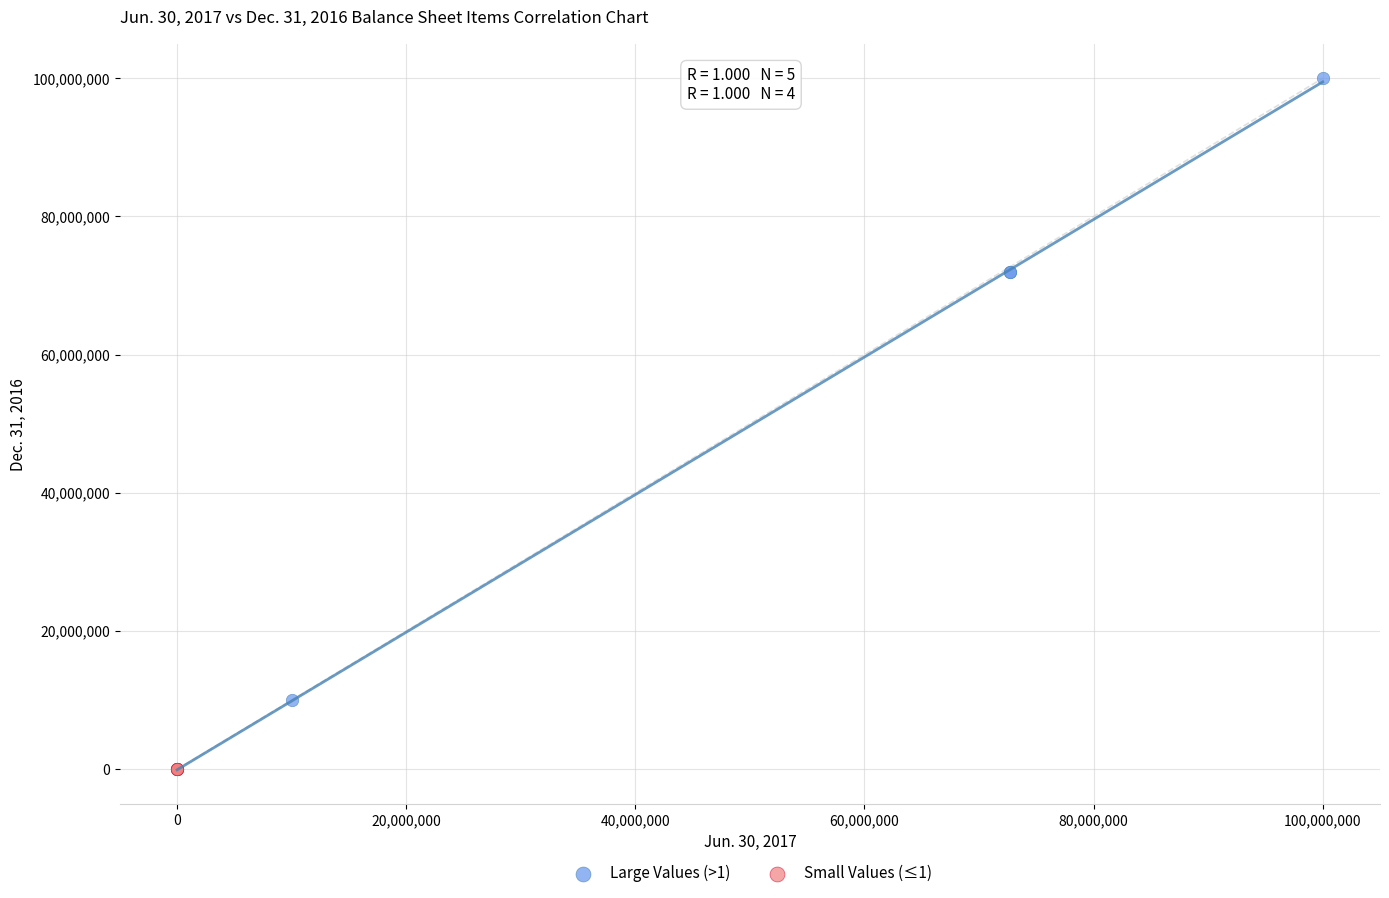

Which series has the largest Y range (max minus min)?

Large Values (>1)